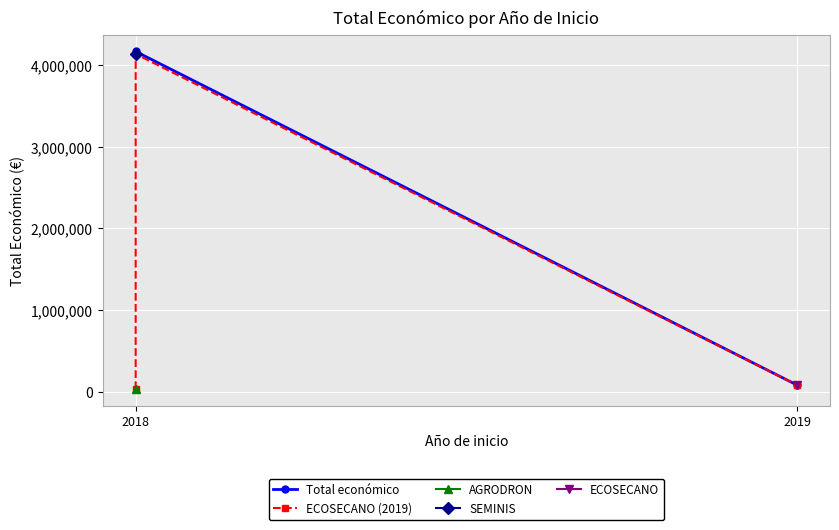

What is the minimum value shown in the chart?

31210